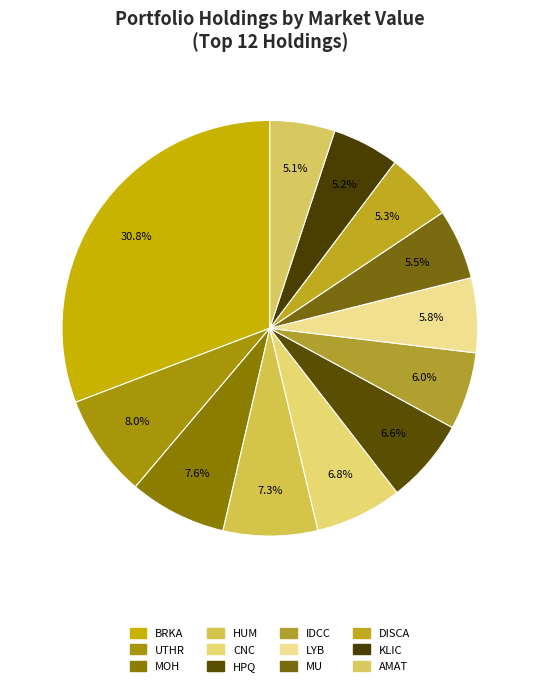

How many slices are in this pie chart?

12